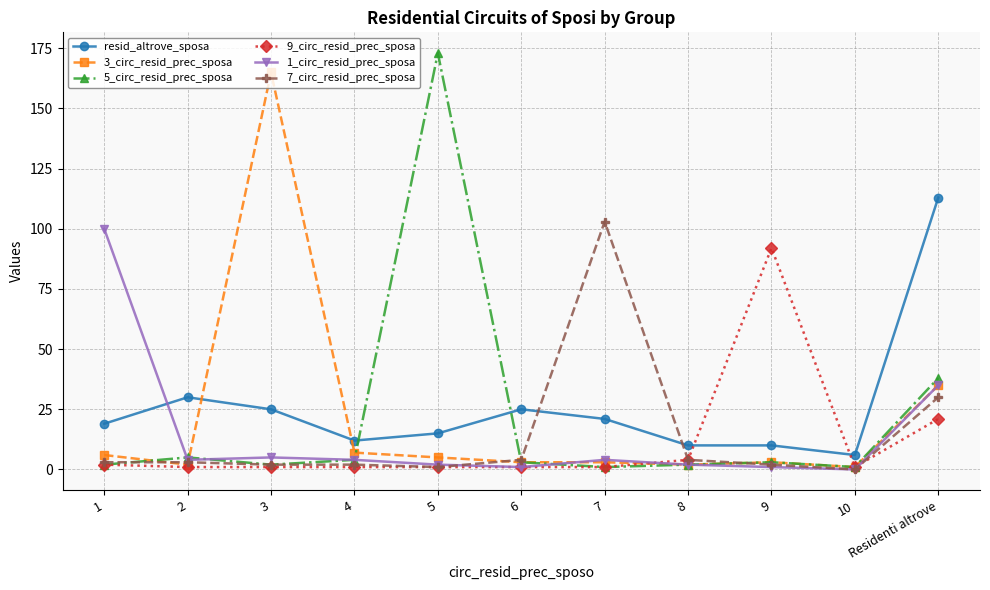

What is the greatest value displayed?

173